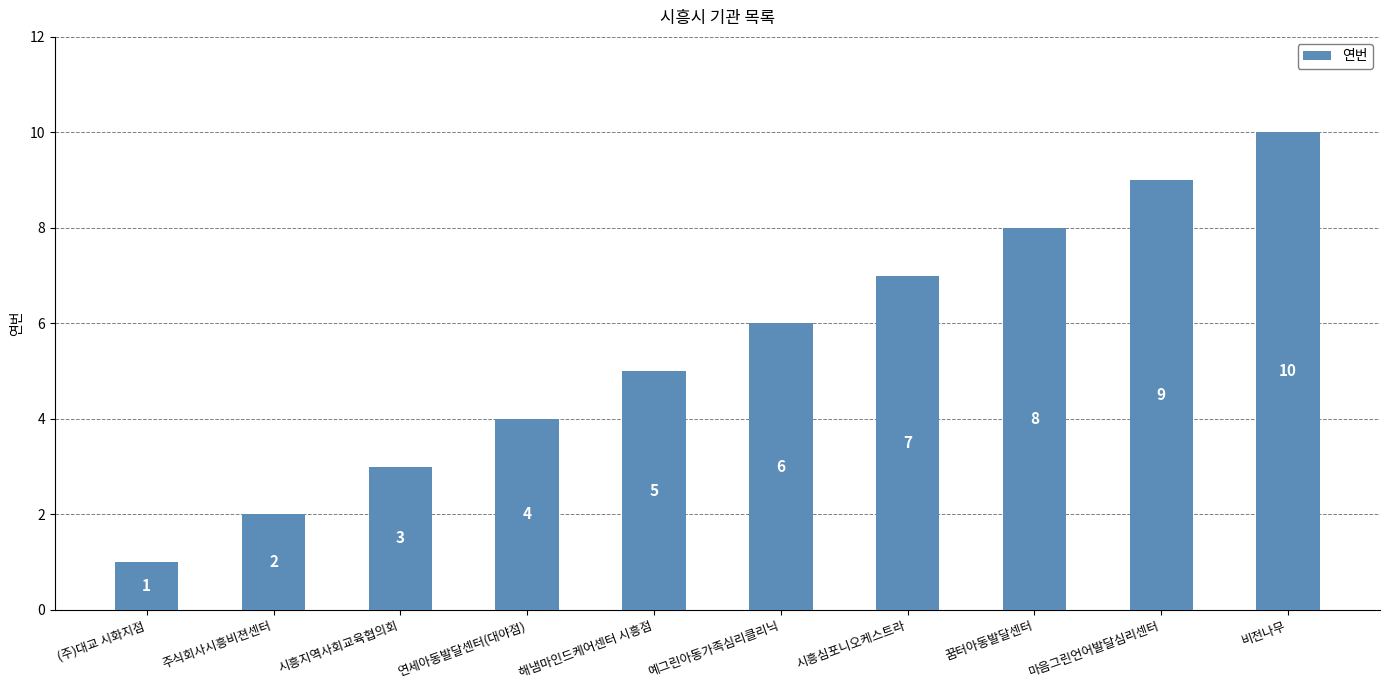

What is the ratio of the value at 연세아동발달센터(대야점) to the value at 주식회사시흥비젼센터?

2.0